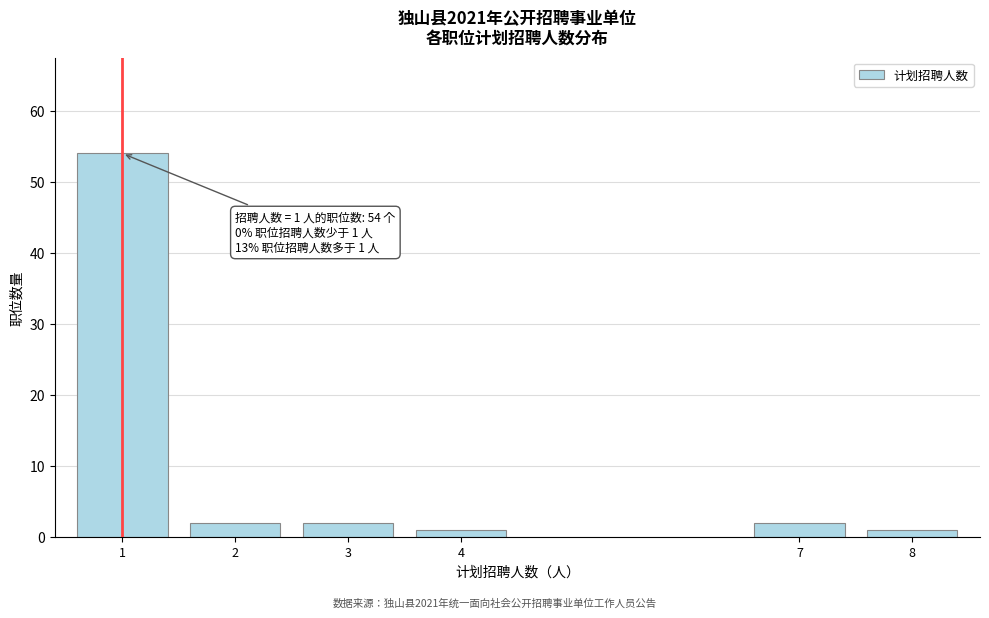

Reading left to right, extract all data points from this chart.

54	2	2	1	2	1